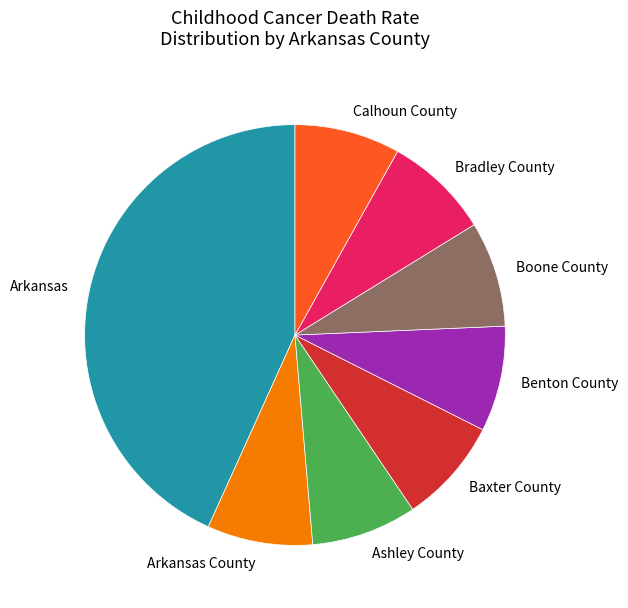

Is it true that Ashley County is 8% of the pie?

True